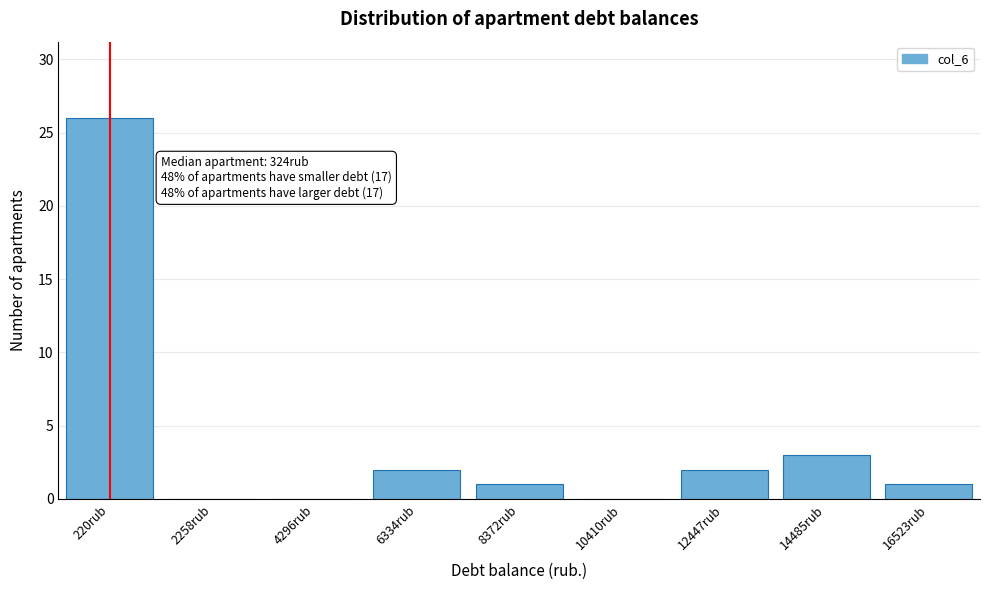

Reading right to left, what are all the values shown in this chart?

16523rub=1	14485rub=3	12447rub=2	10410rub=0	8372rub=1	6334rub=2	4296rub=0	2258rub=0	220rub=26